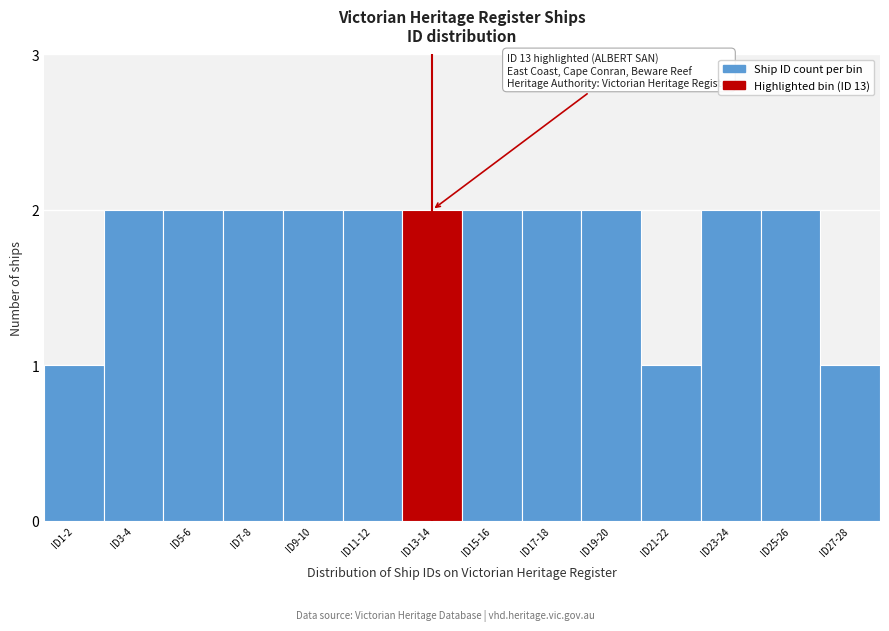

Reading left to right, list all the values displayed in this chart.

ID1-2=1	ID3-4=2	ID5-6=2	ID7-8=2	ID9-10=2	ID11-12=2	ID13-14=2	ID15-16=2	ID17-18=2	ID19-20=2	ID21-22=1	ID23-24=2	ID25-26=2	ID27-28=1